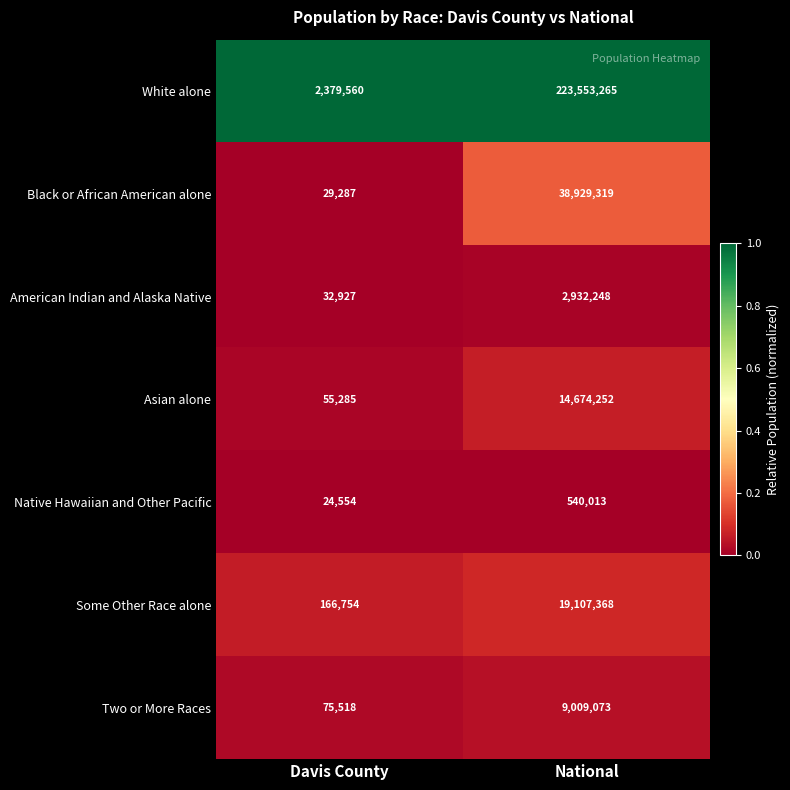

Reading left to right, what are all the values shown in this chart?

White alone: Davis County=2379560	National=223553265
Black or African American alone: Davis County=29287	National=38929319
American Indian and Alaska Native: Davis County=32927	National=2932248
Asian alone: Davis County=55285	National=14674252
Native Hawaiian and Other Pacific: Davis County=24554	National=540013
Some Other Race alone: Davis County=166754	National=19107368
Two or More Races: Davis County=75518	National=9009073